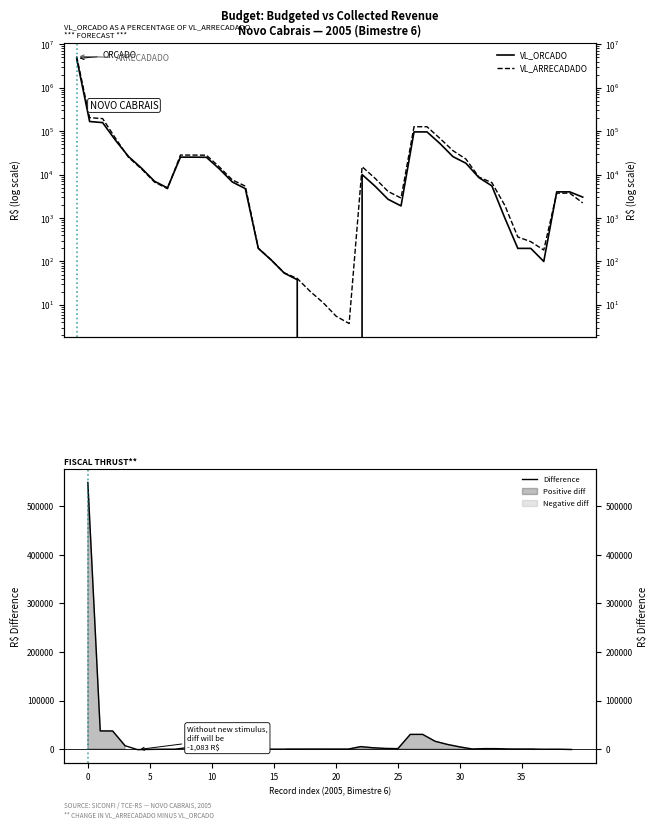

What is the total value across all series at 29?

71126.1